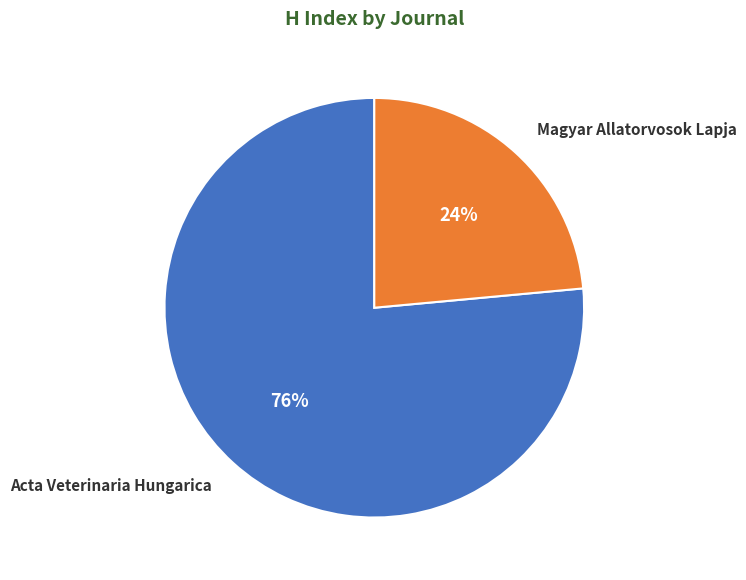

Count the number of slices in the pie.

2